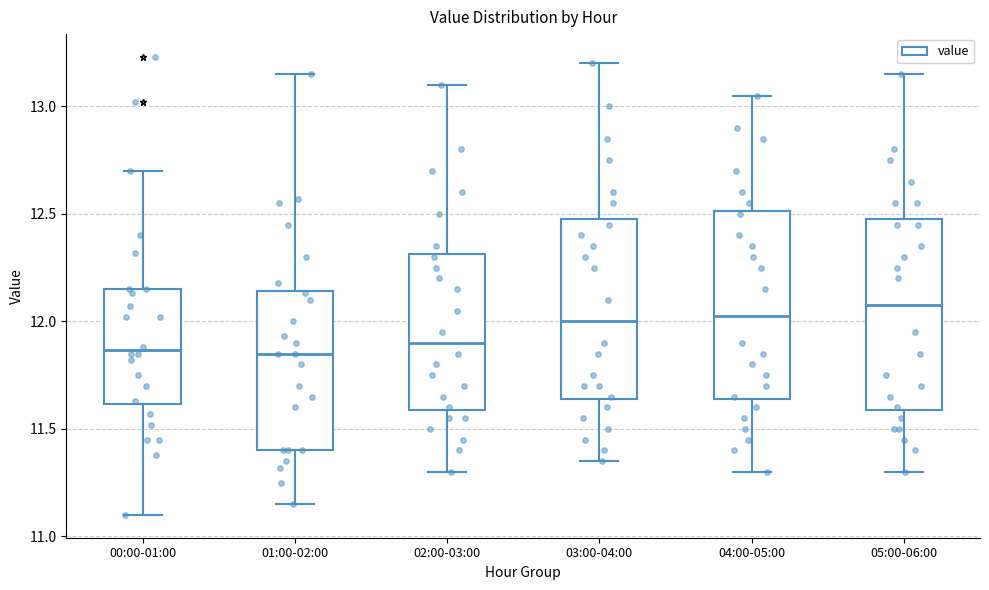

Where does the median line of the box for 04:00-05:00 sit on the y-axis? The values are not printed on the chart, so give them approximately, as read against the axis.

12.05